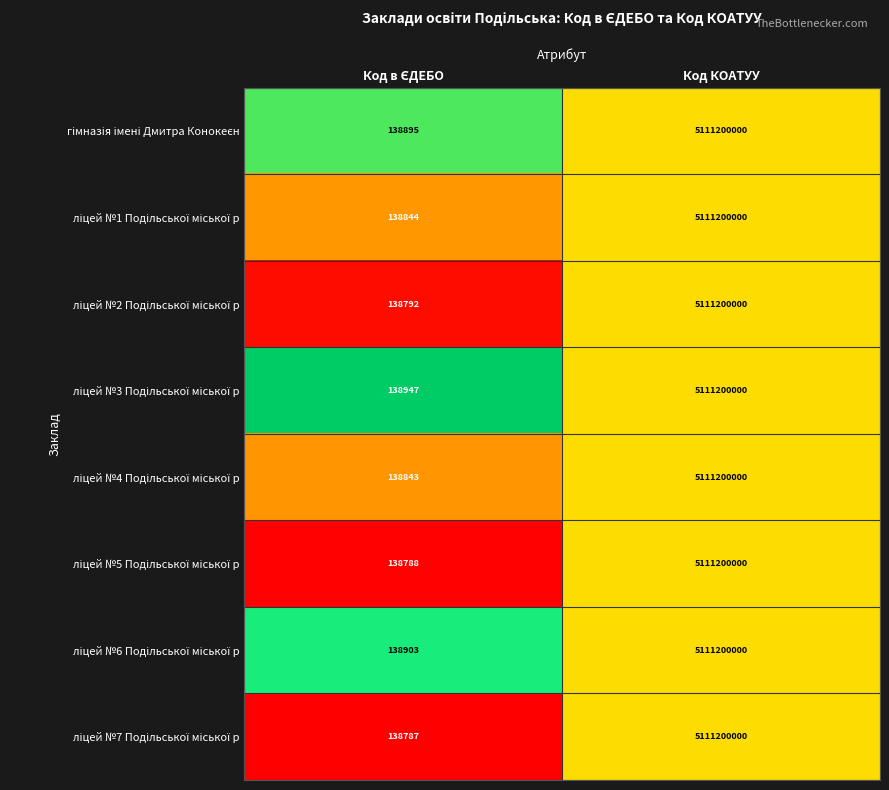

At which category is the sum across all series the highest?

Код КОАТУУ